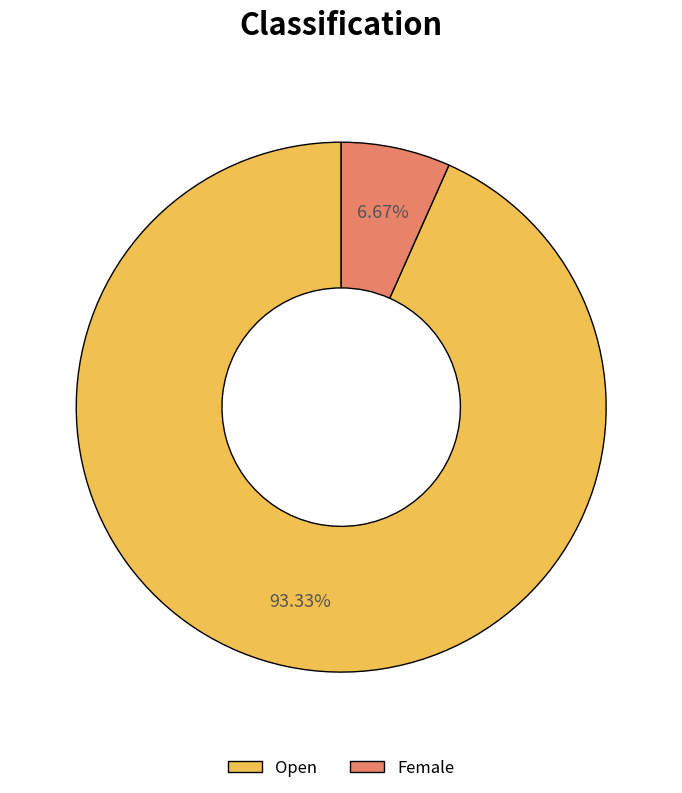

Combined, what portion of the pie is Female and Open?

100.0%